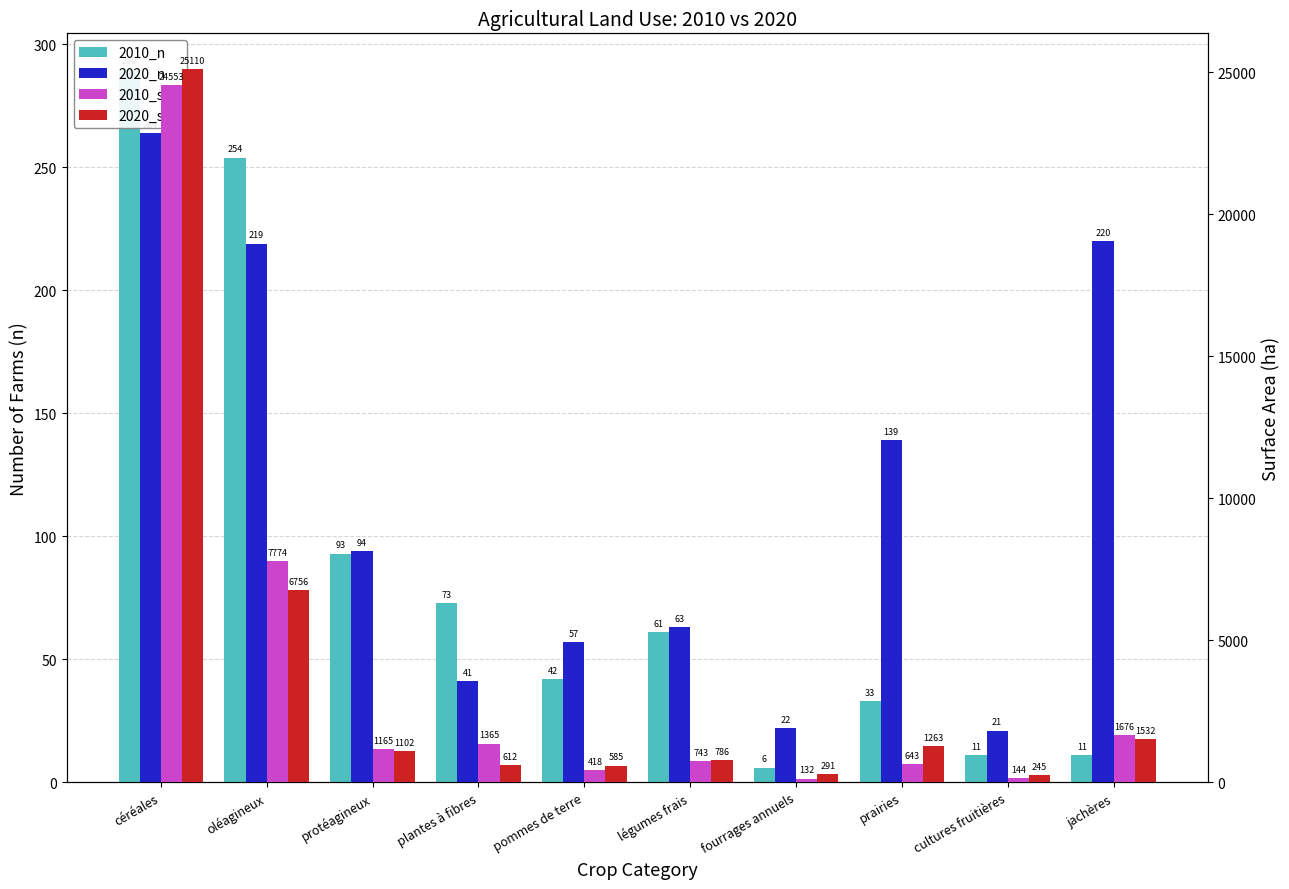

Between légumes frais and fourrages annuels, which series saw the biggest shift?

2010_surf